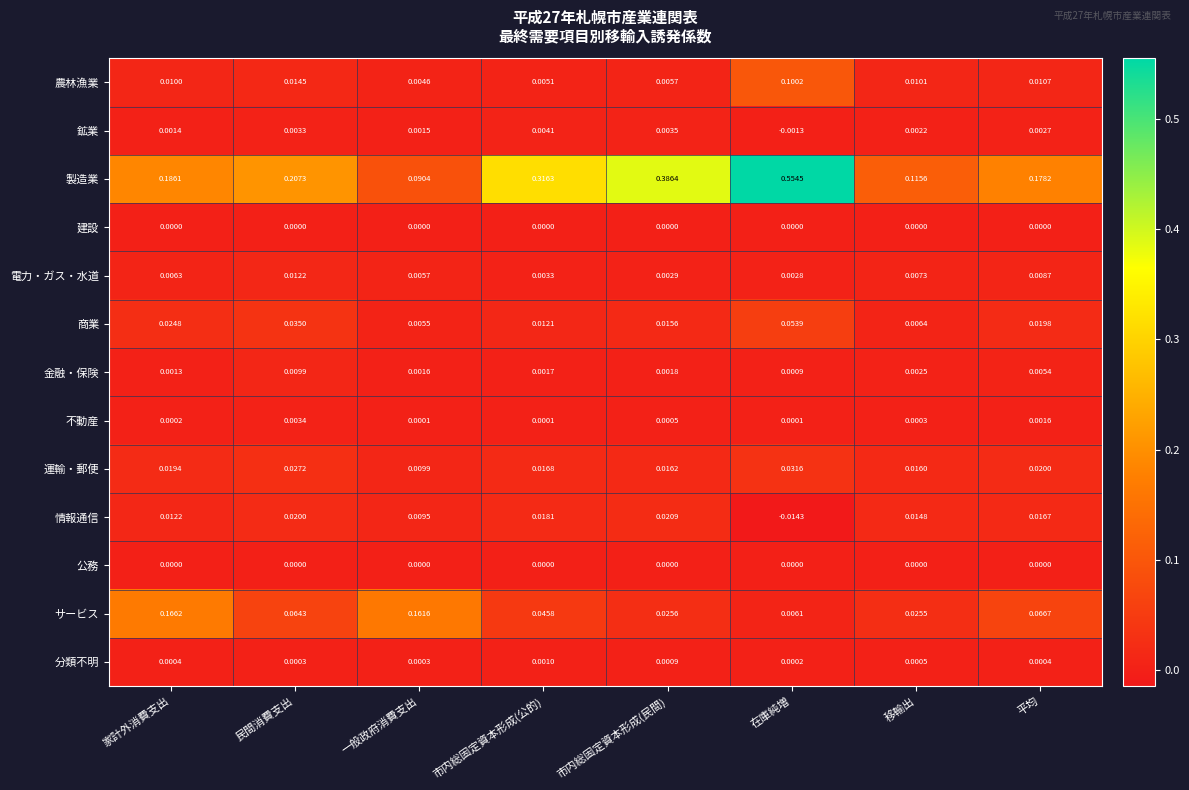

Is the value of 分類不明 at 平均 greater than the value of 商業 at 一般政府消費支出?

No